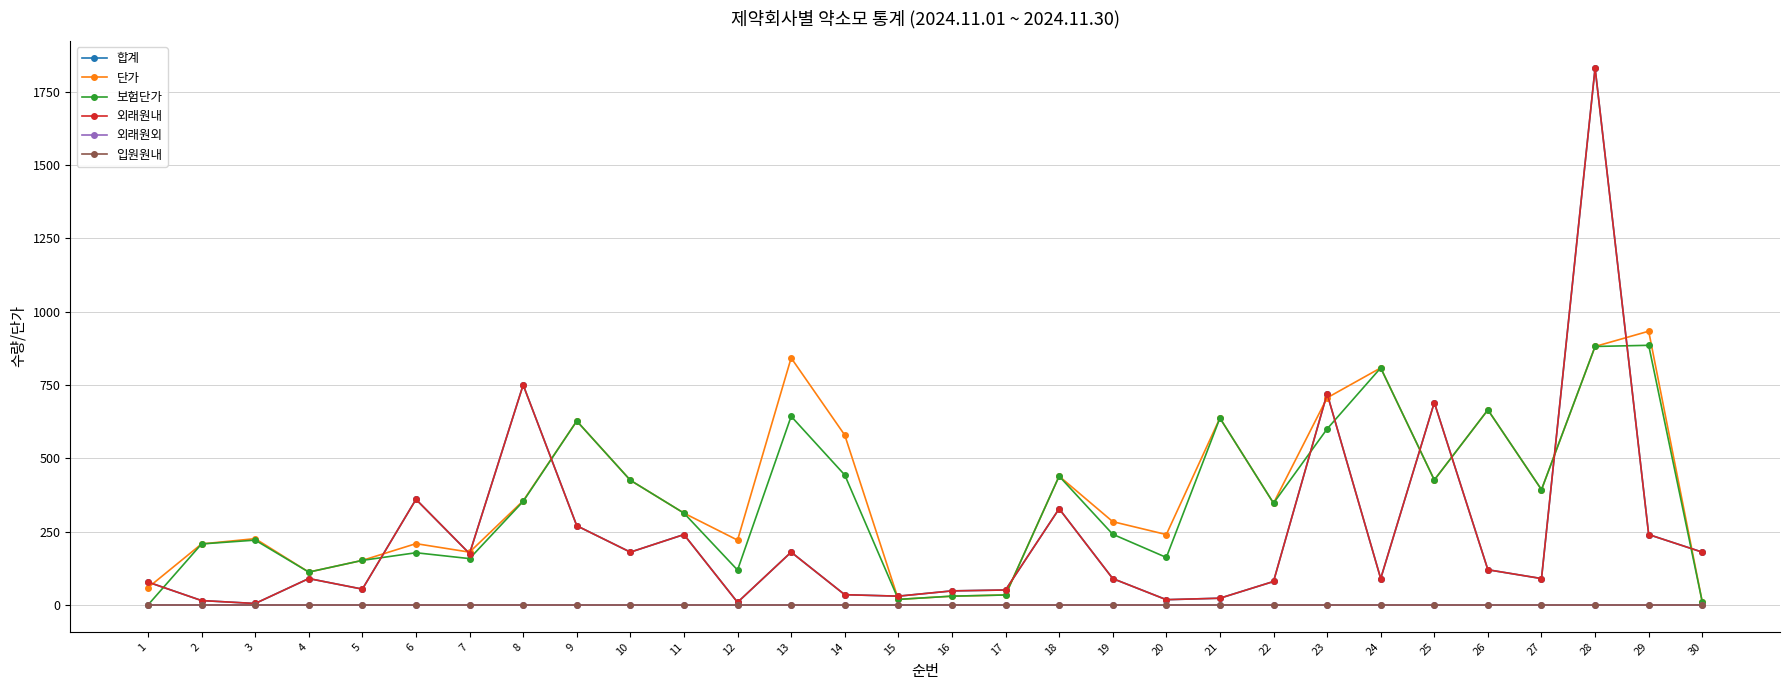

How many lines are shown in the chart?

6